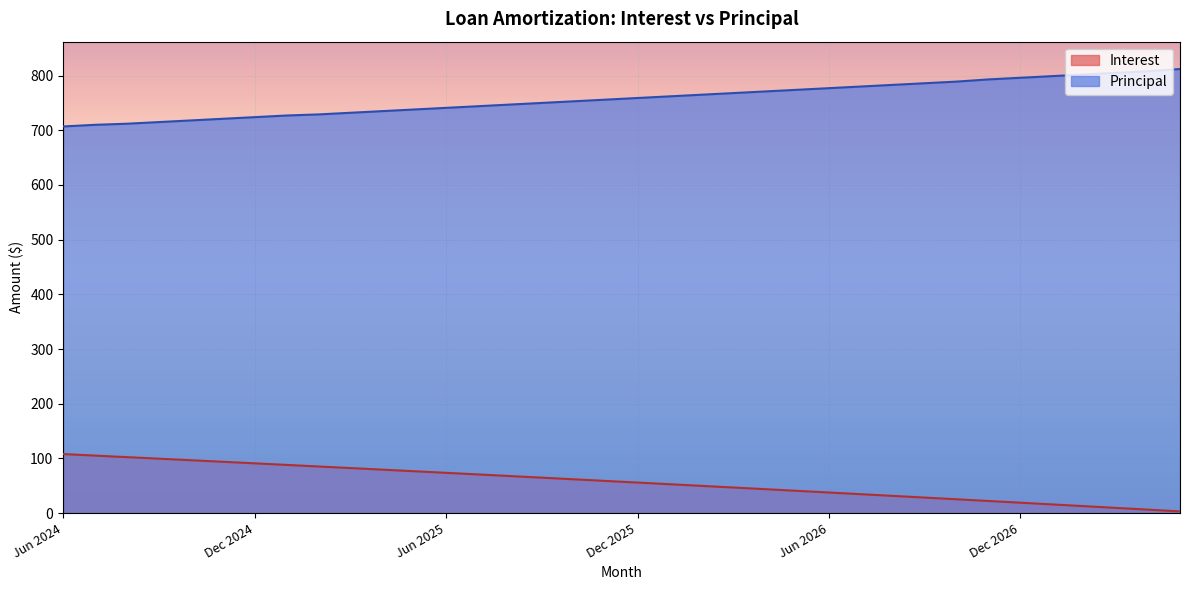

Reading left to right, transcribe all the data shown in this chart.

Interest: 108.0	105.2	102.4	99.6	96.8	93.9	91.1	88.2	85.3	82.4	79.5	76.6	73.7	70.8	67.8	64.9	61.9	58.9	55.9	52.9	49.9	46.9	43.8	40.8	37.7	34.6	31.6	28.5	25.4	22.2	19.1	15.9	12.8	9.6	6.4	3.2
Principal: 707.0	710.0	712.0	715.0	718.0	721.0	724.0	727.0	729.0	732.0	735.0	738.0	741.0	744.0	747.0	750.0	753.0	756.0	759.0	762.0	765.0	768.0	771.0	774.0	777.0	780.0	783.0	786.0	789.0	793.0	796.0	799.0	802.0	805.0	808.0	812.0